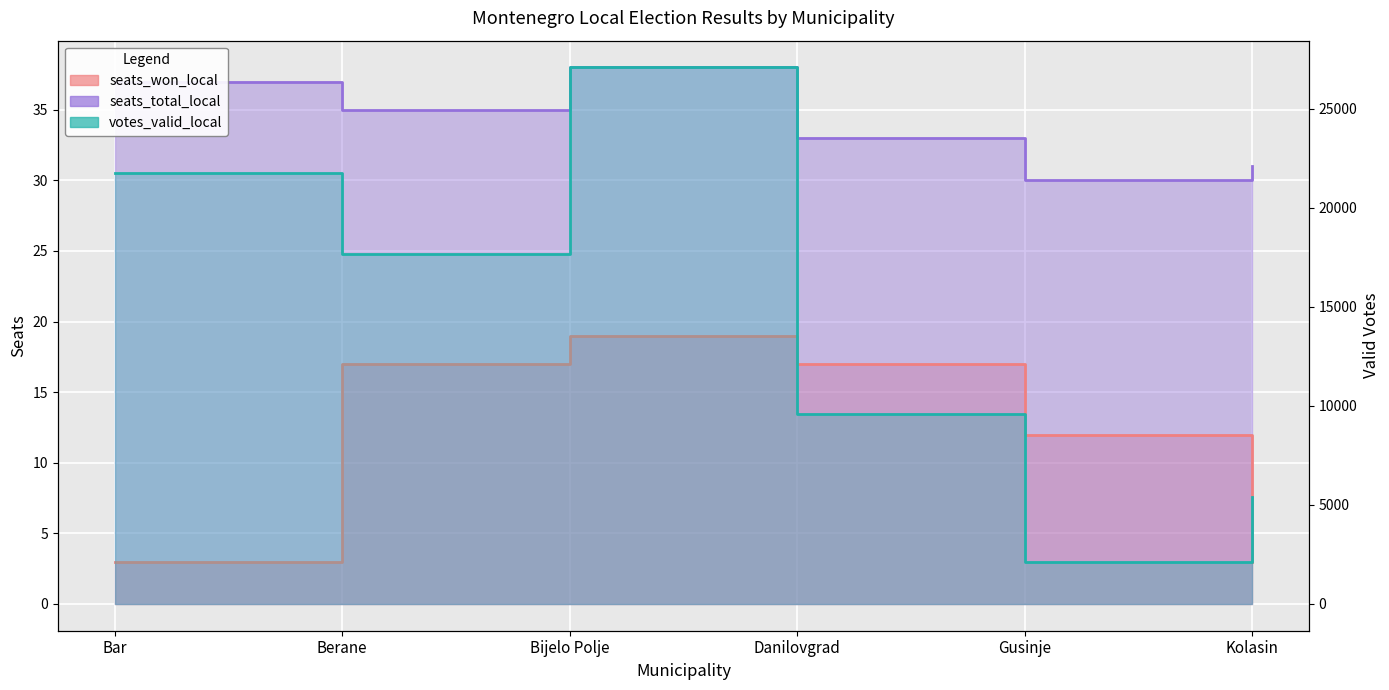

The seats_won_local series shows 5 at Kolasin. True or false?

False